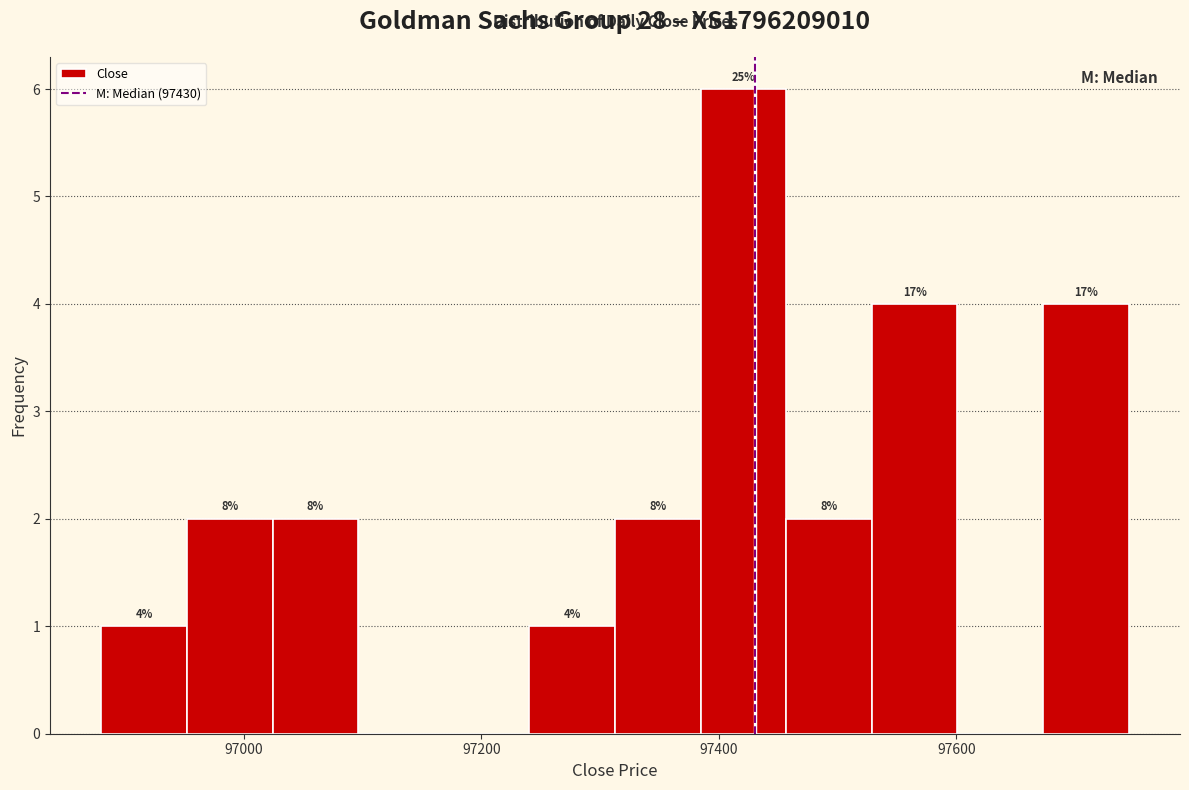

Read against the x-axis, roughly where is the centre of the tallest bar?

97420